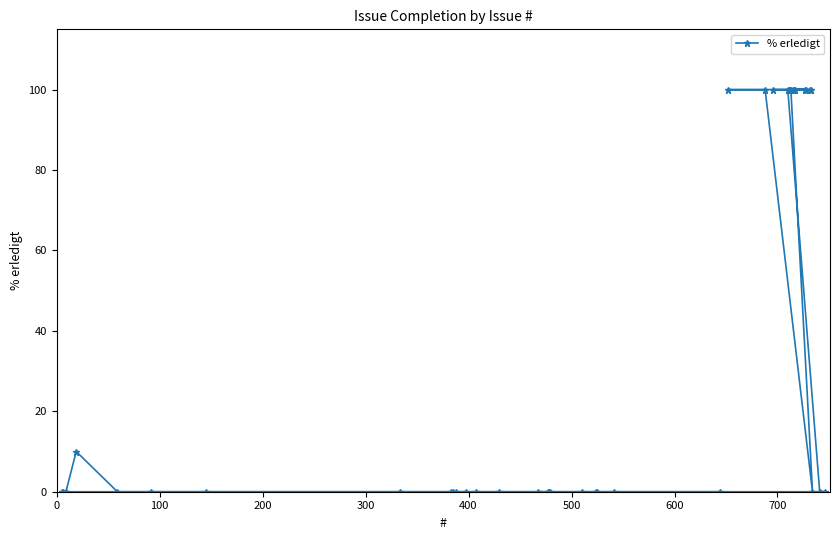

Reading left to right, transcribe all the data shown in this chart.

0	0	0	10	0	0	0	0	0	0	0	0	0	0	0	0	0	0	0	0	0	0	0	100	100	100	100	100	100	100	100	100	100	100	100	100	100	0	0	0